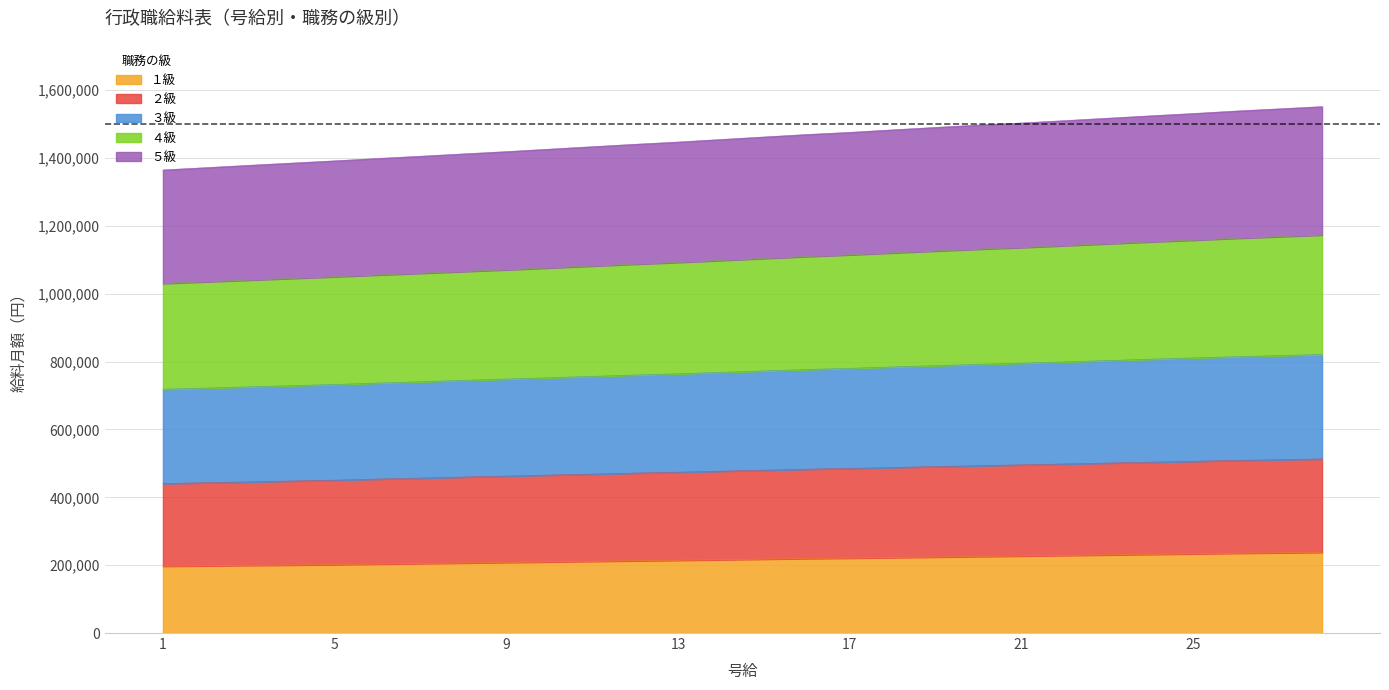

Does the chart display data point markers on the line(s)?

No